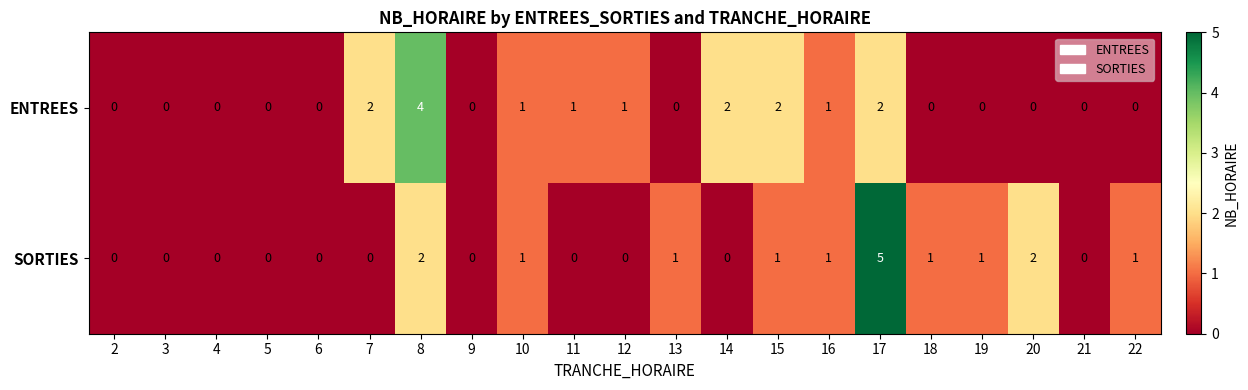

Between 18 and 21, which series saw the biggest shift?

SORTIES